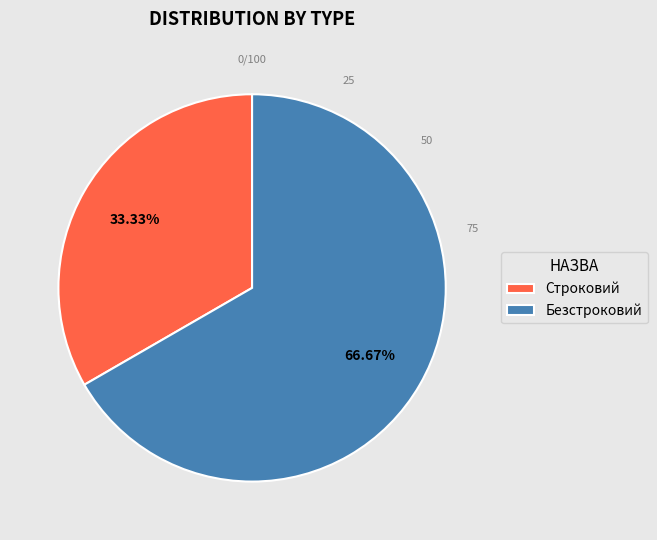

True or false: Строковий accounts for 22% of the total.

False